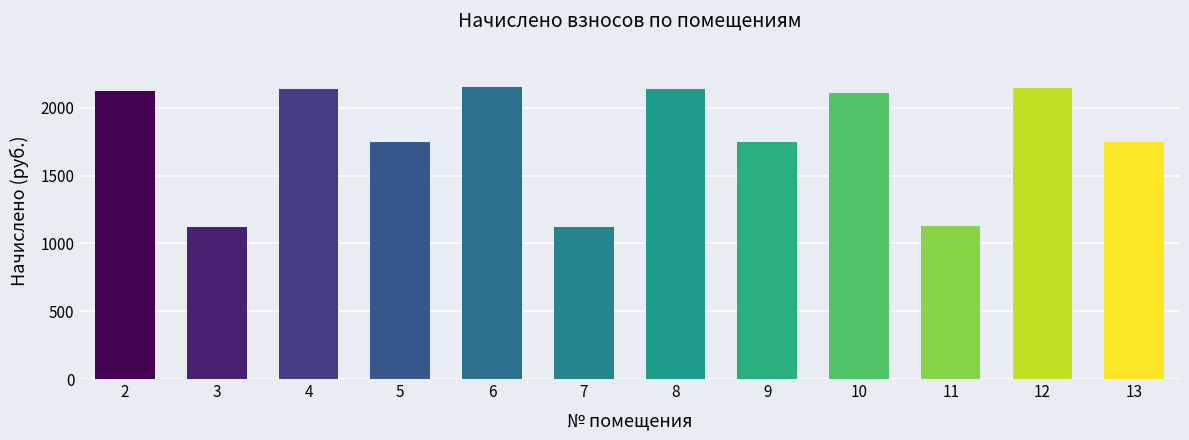

Read the value at 12.

2149.5